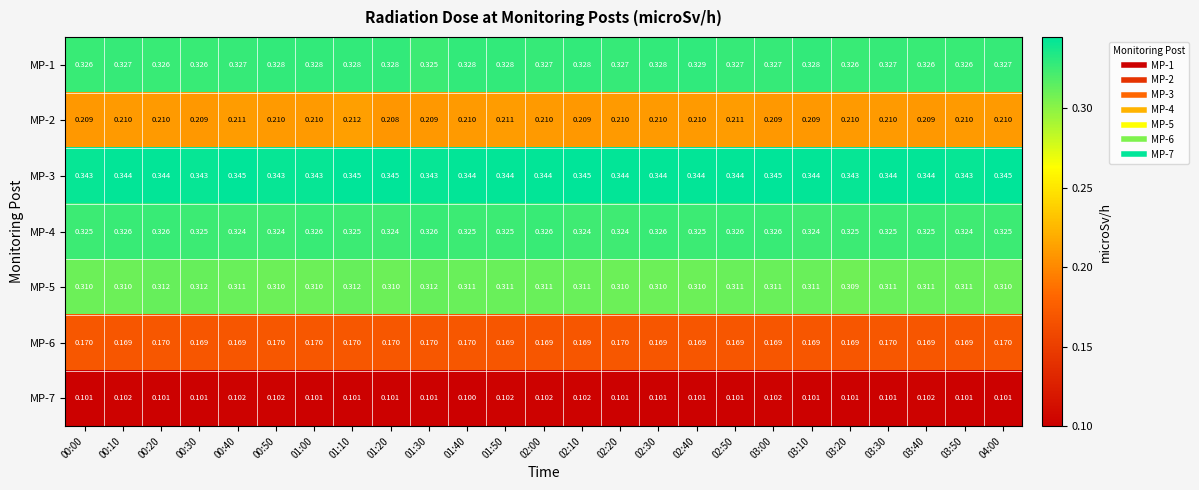

How many data points does each series have?

25